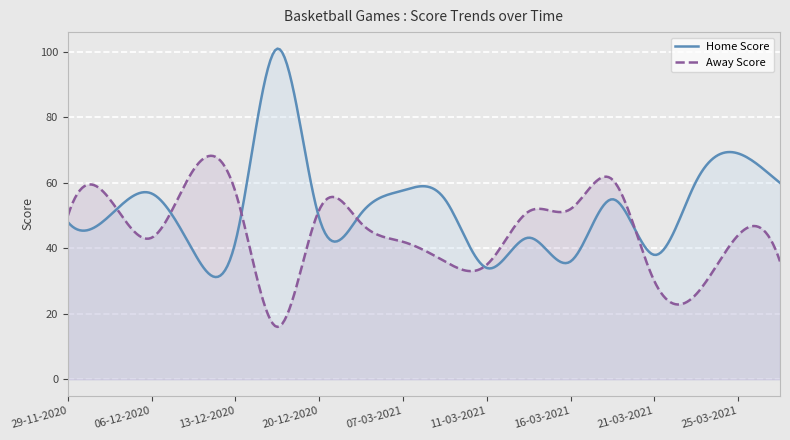

True or false: Away Score and Home Score intersect in this chart.

True